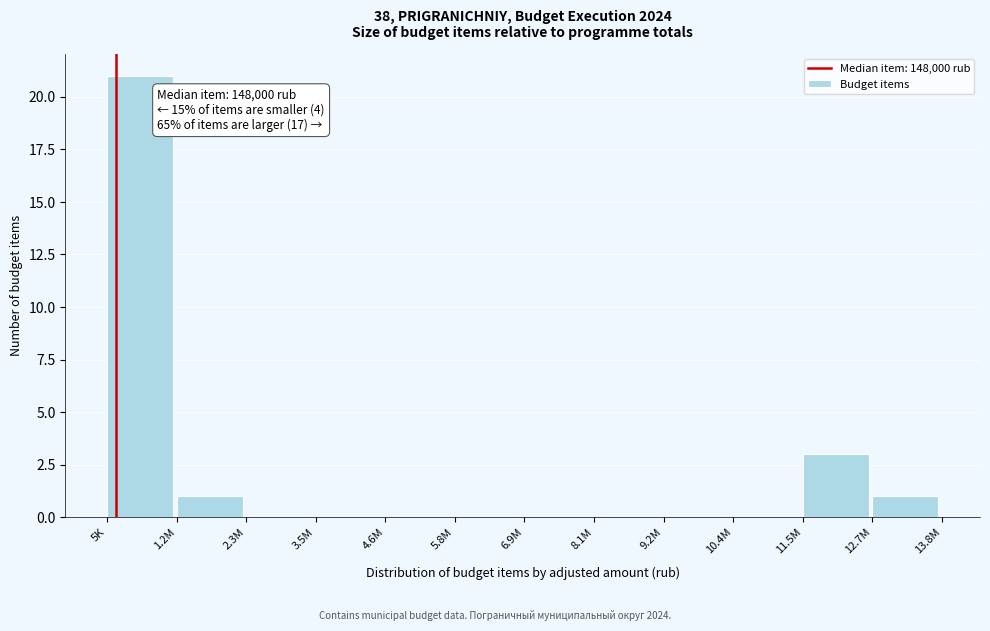

Reading left to right, list all the values displayed in this chart.

5K=21	1.2M=1	2.3M=0	3.5M=0	4.6M=0	5.8M=0	6.9M=0	8.1M=0	9.2M=0	10.4M=0	11.5M=3	12.7M=1